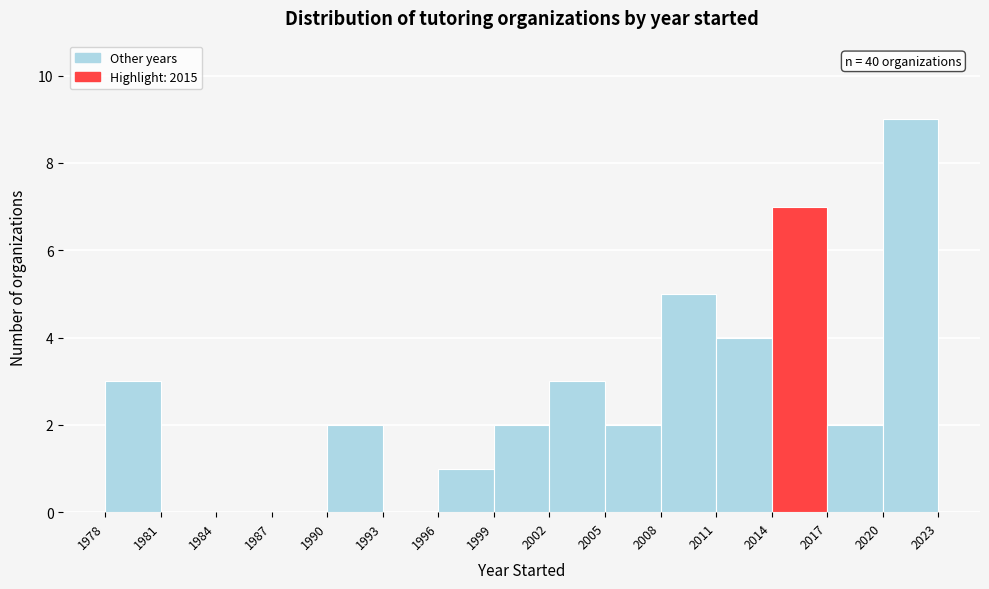

Over which range of the x-axis is the bar tallest?

2020 to 2023